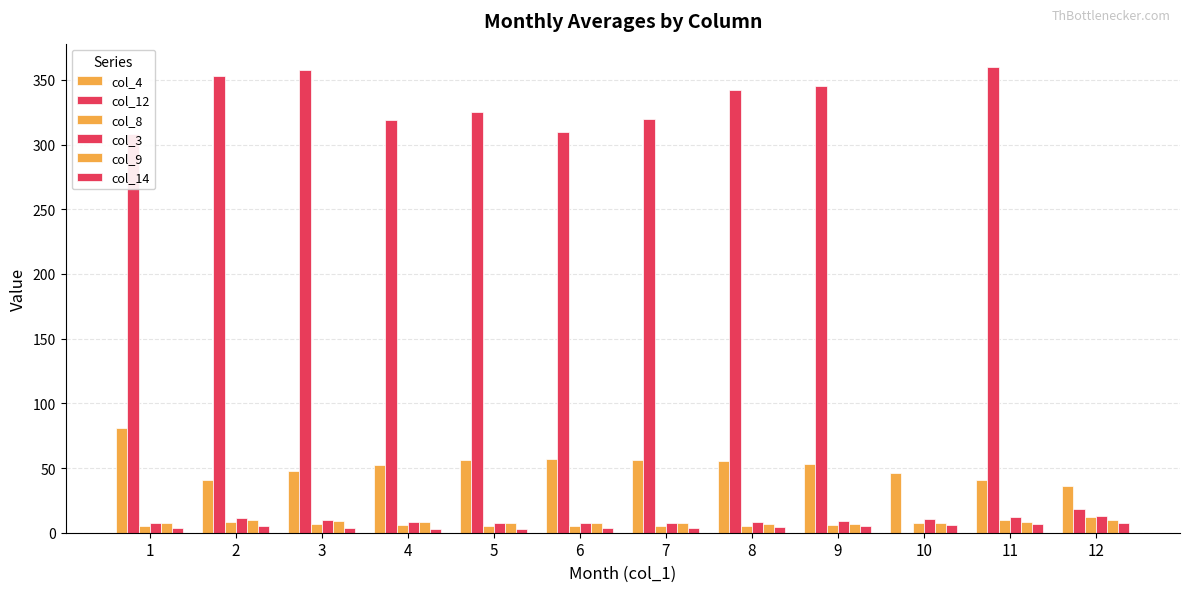

True or false: col_3 has a value of 2.1 at 3.

False